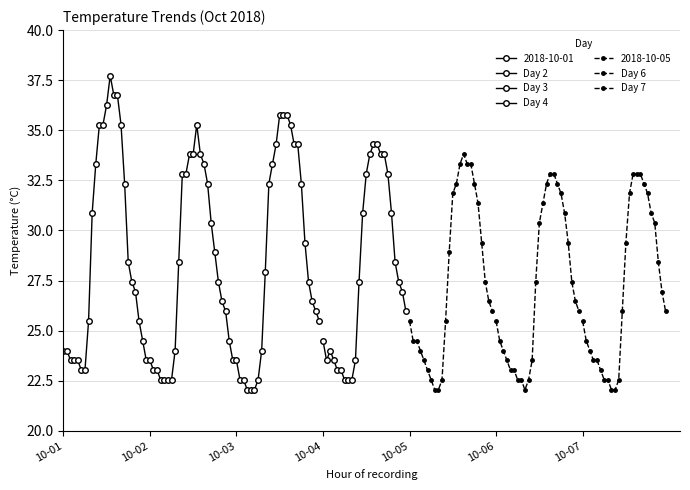

How many values in the Day 3 series are below 27?

11